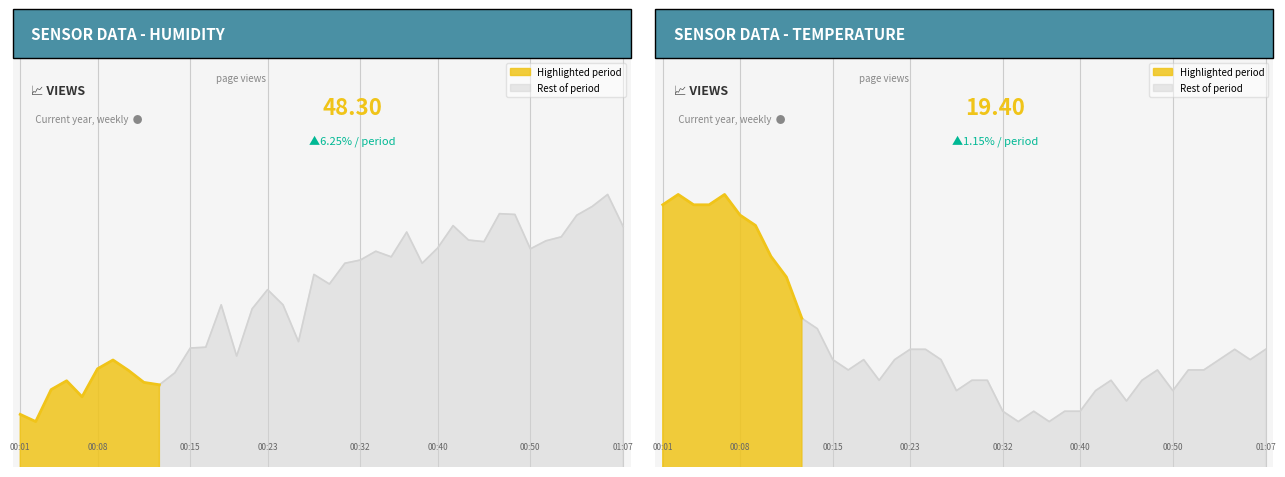

What is the difference between the BME280_humidity values at 00:18 and 00:11?

0.3